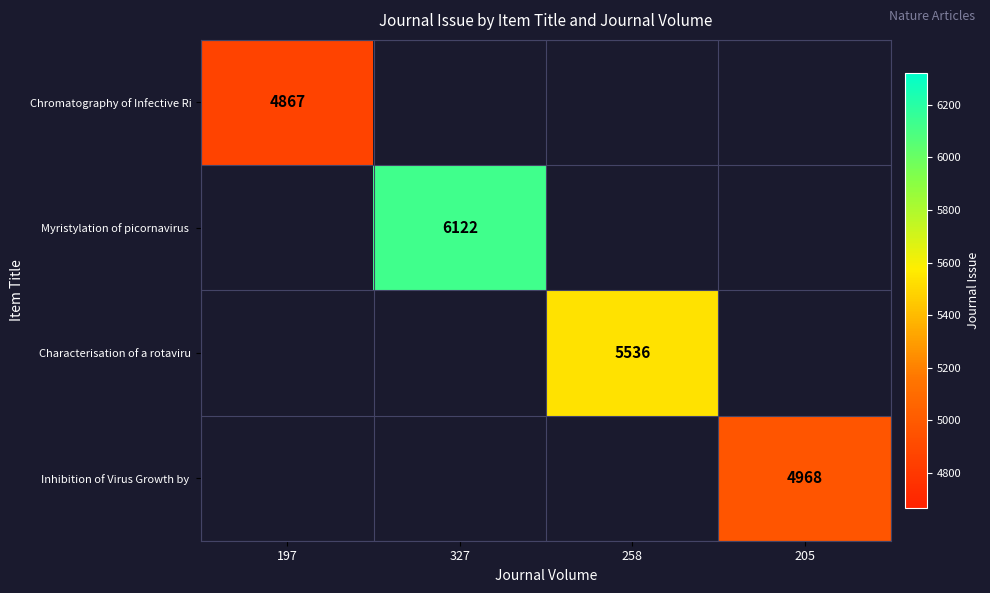

The Characterisation of a rotaviru series shows 5536.0 at 258. True or false?

True